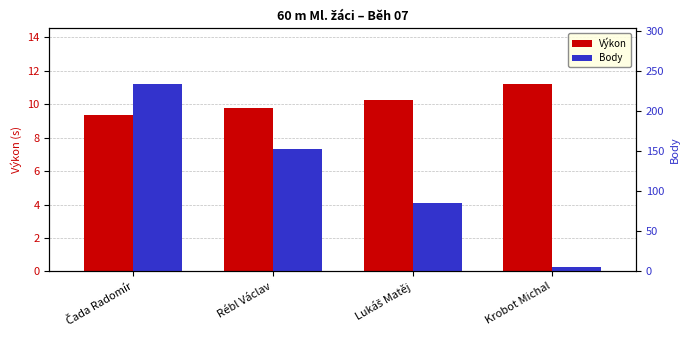

What is the difference between the Body values at Rébl Václav and Krobot Michal?

147.0